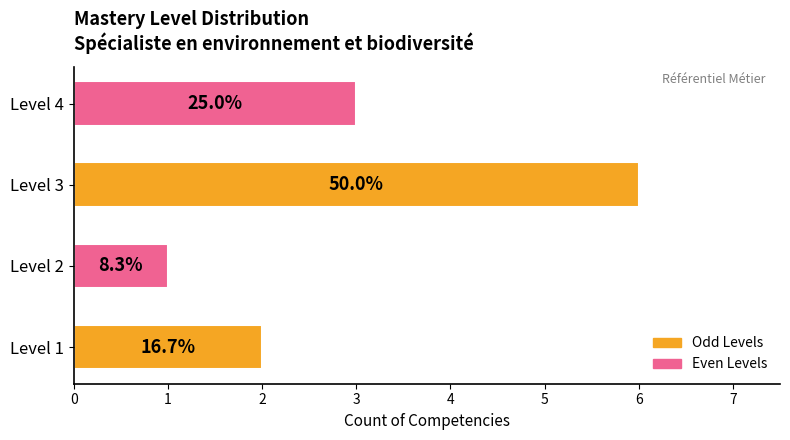

Are the bars horizontal?

Yes